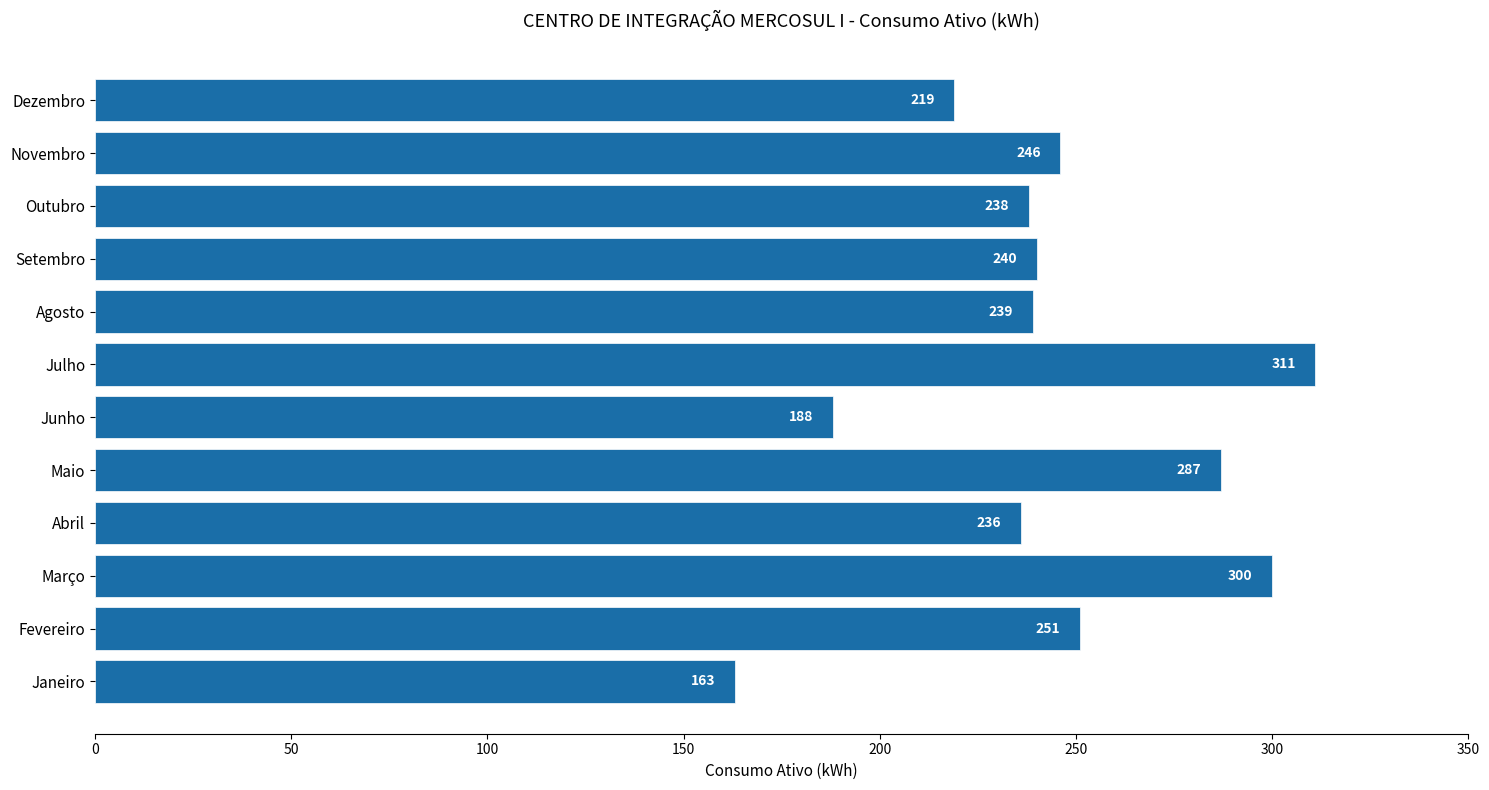

What is the greatest value displayed?

311